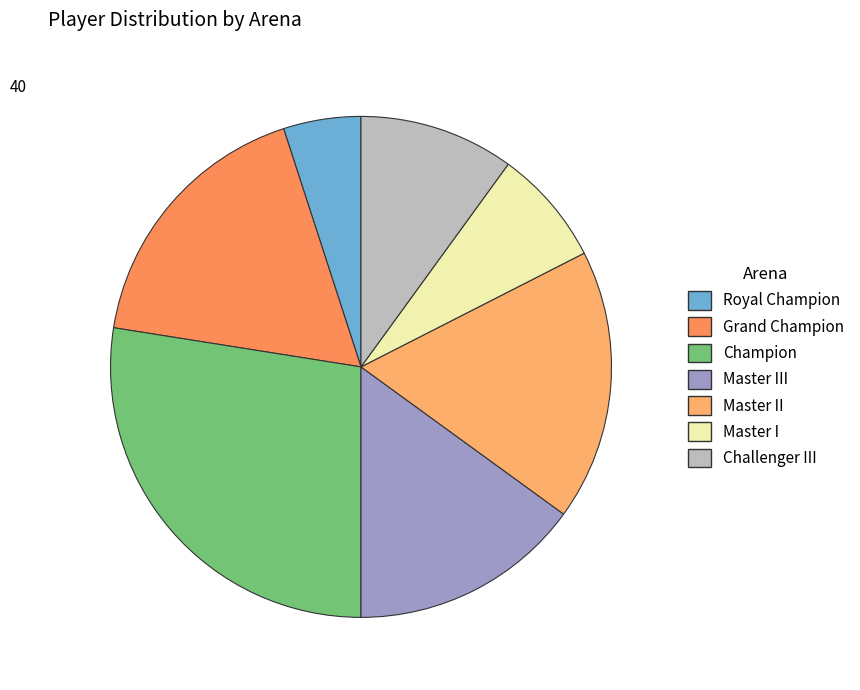

Which category has the biggest portion of the pie?

Champion